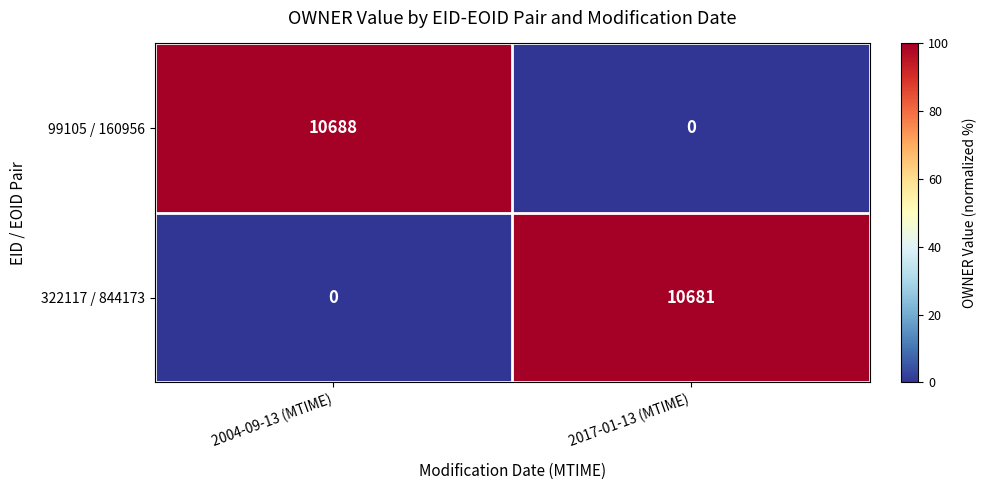

Is it true that 99105 / 160956 equals 4301 at 2017-01-13 (MTIME)?

False